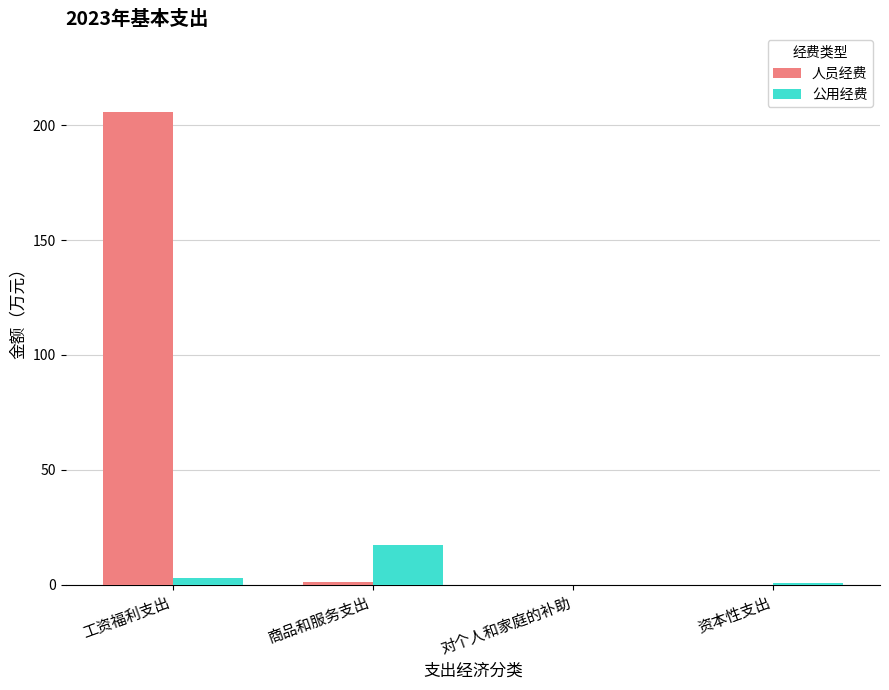

Is it true that 人员经费 equals 331.9 at 工资福利支出?

False